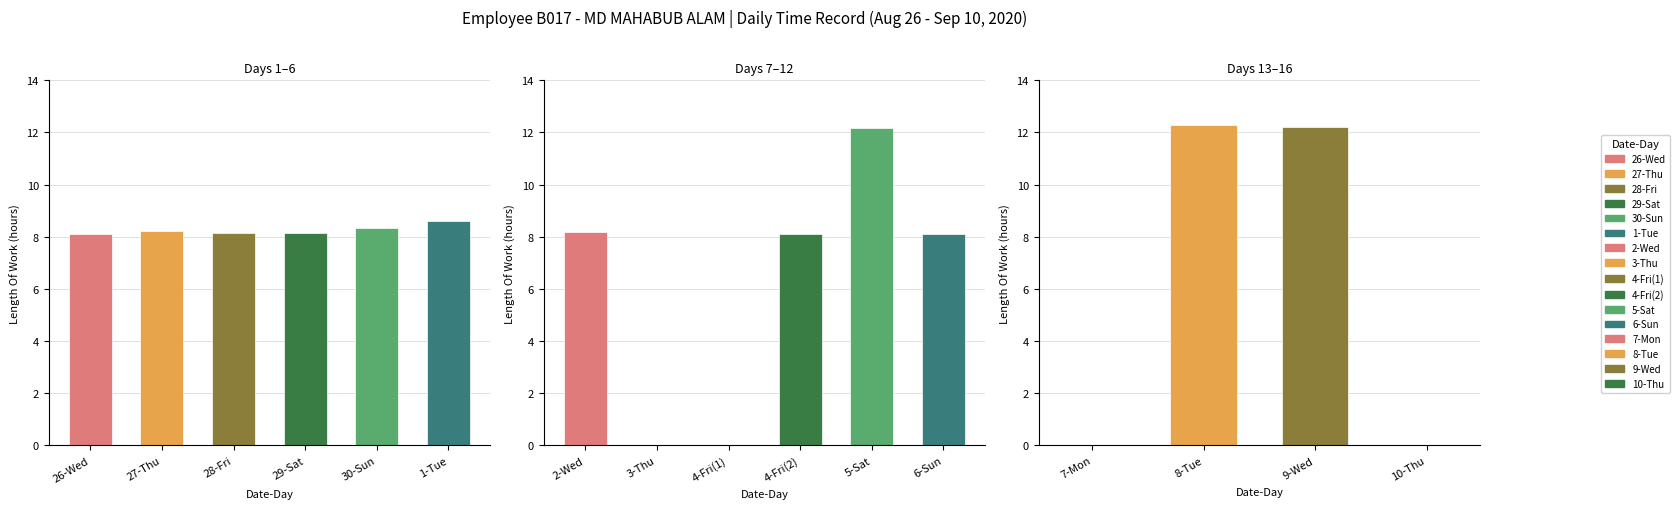

Rank the categories by value from lowest to highest.

3-Thu, 4-Fri(1), 7-Mon, 10-Thu, 4-Fri(2), 6-Sun, 26-Wed, 28-Fri, 29-Sat, 2-Wed, 27-Thu, 30-Sun, 1-Tue, 5-Sat, 9-Wed, 8-Tue